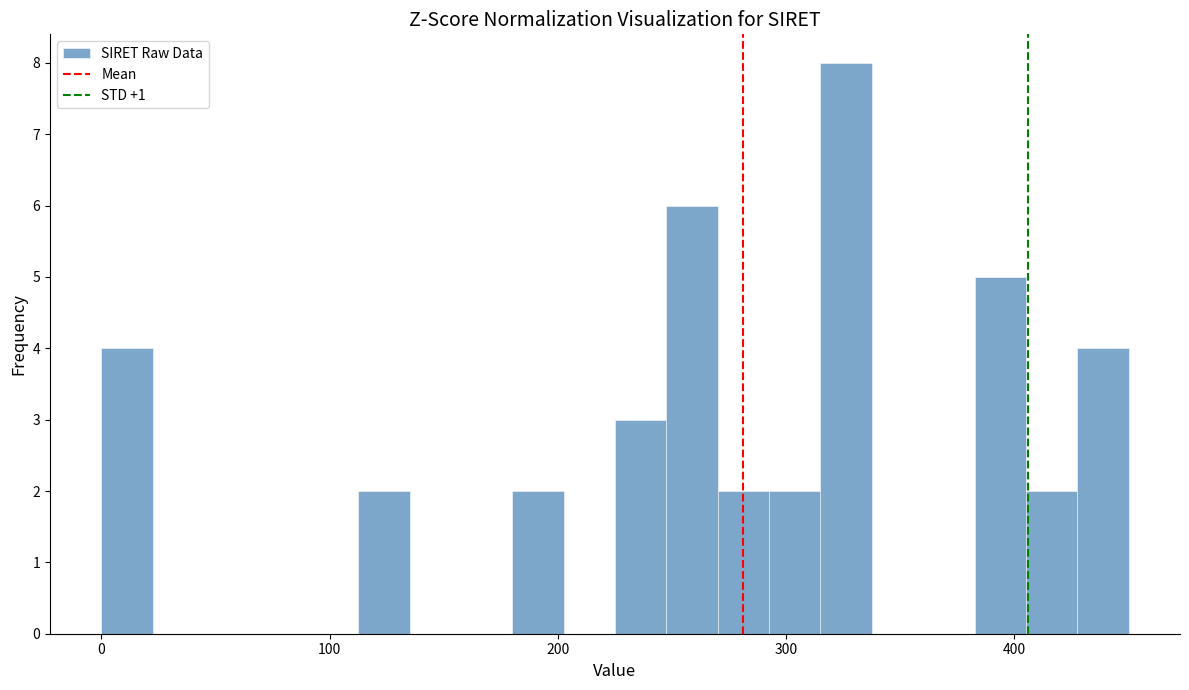

Around what value on the x-axis is the tallest bar? Give the approximate position of its centre, as read against the axis.

330